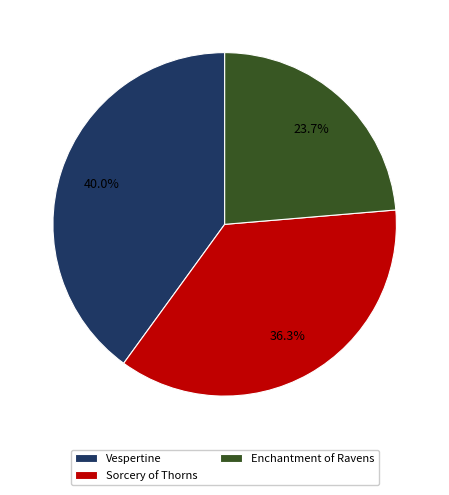

Between Enchantment of Ravens and Vespertine, which is larger?

Vespertine